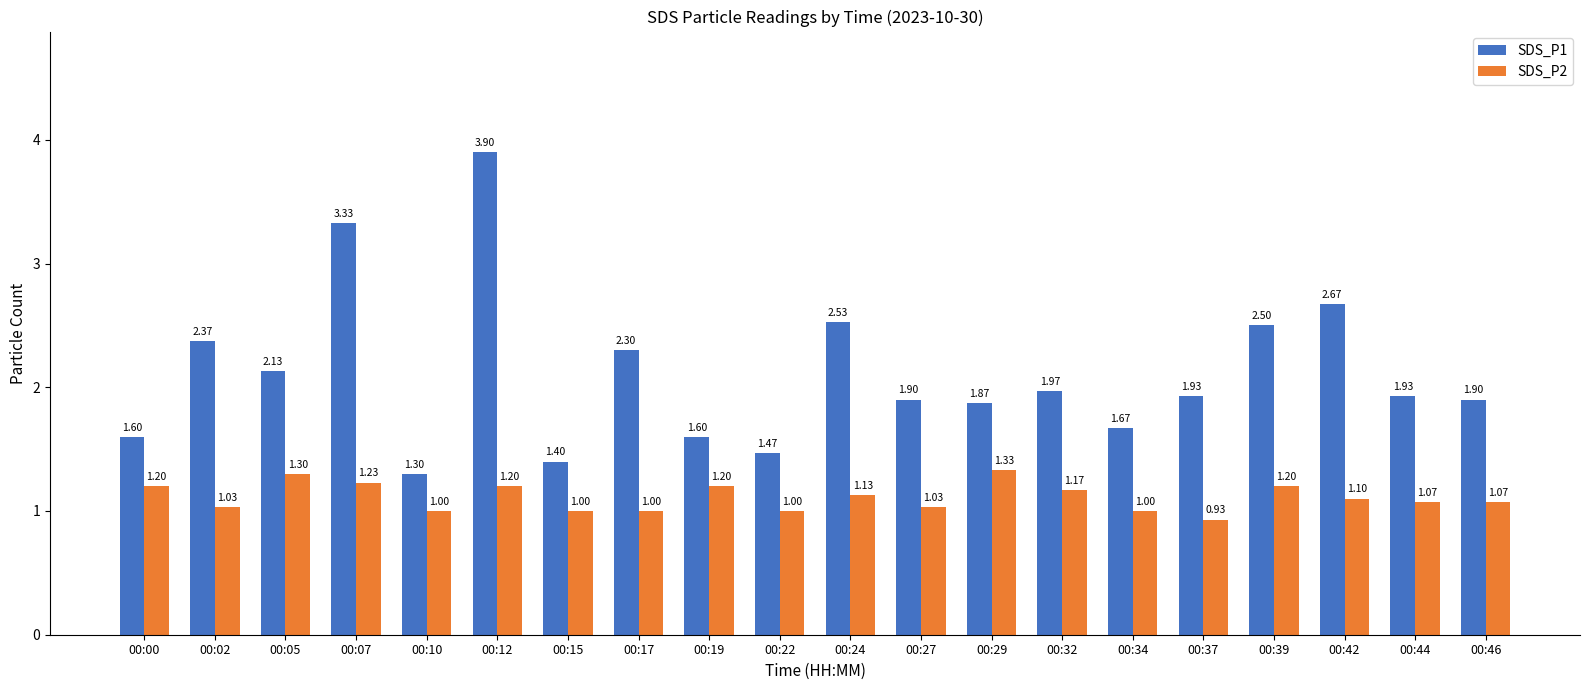

Which series has the largest total across all categories?

SDS_P1